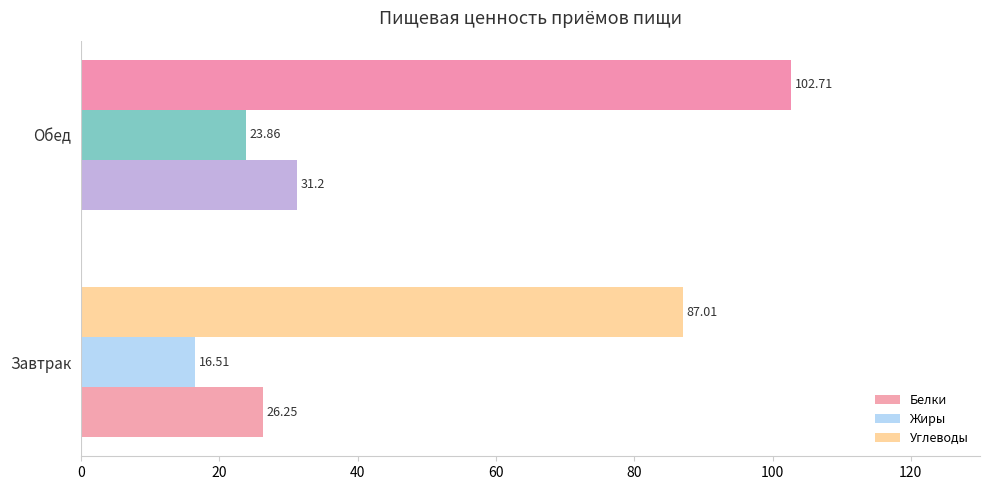

Is the value of Жиры at Завтрак greater than the value of Углеводы at Обед?

No